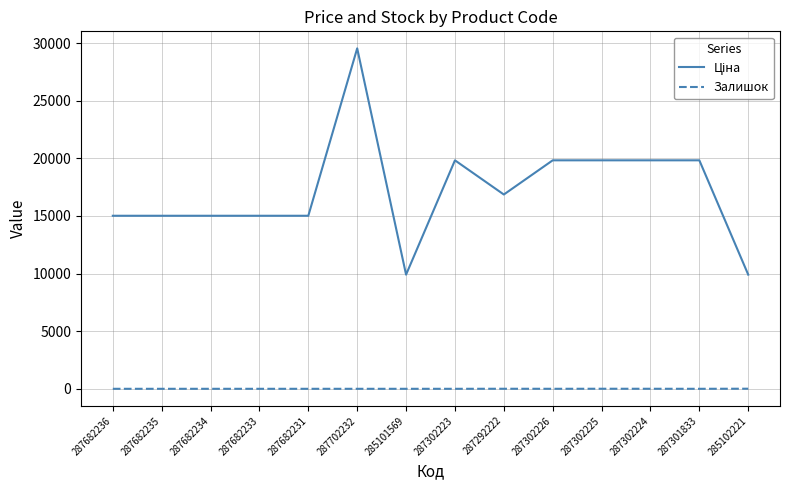

At which category is the sum across all series the highest?

287702232